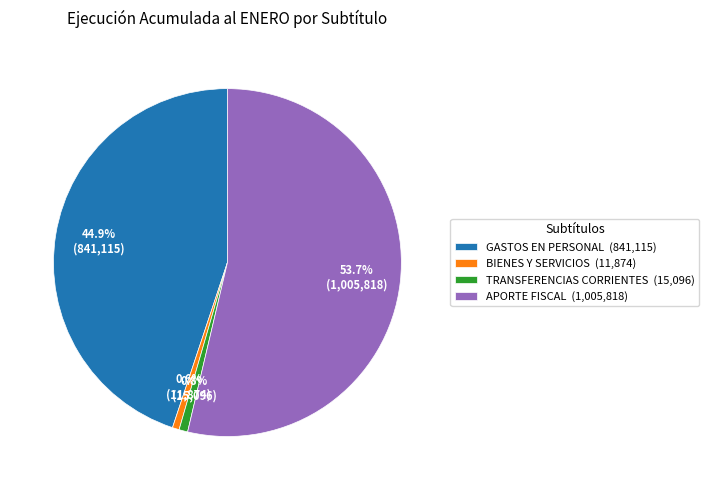

Which slice represents more than half of the pie?

APORTE FISCAL (1,005,818)